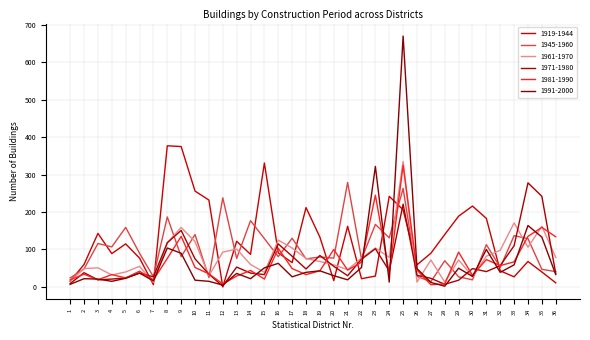

What is the total value across all series at 36?

334